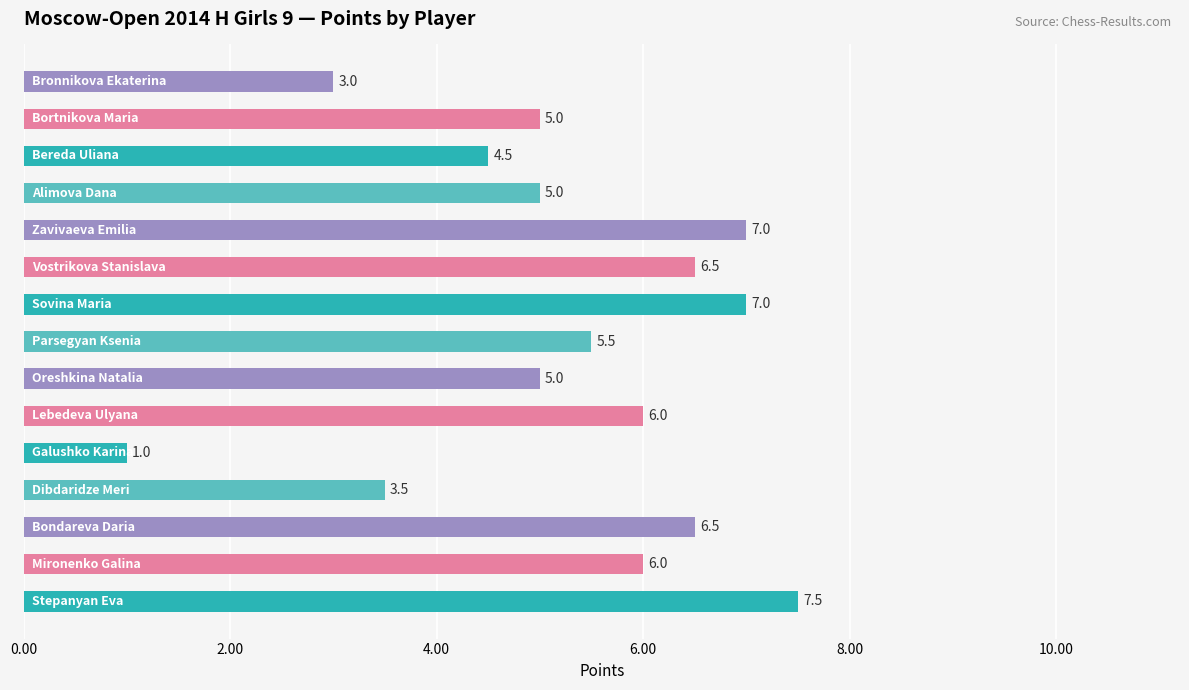

What is the average value?

5.3